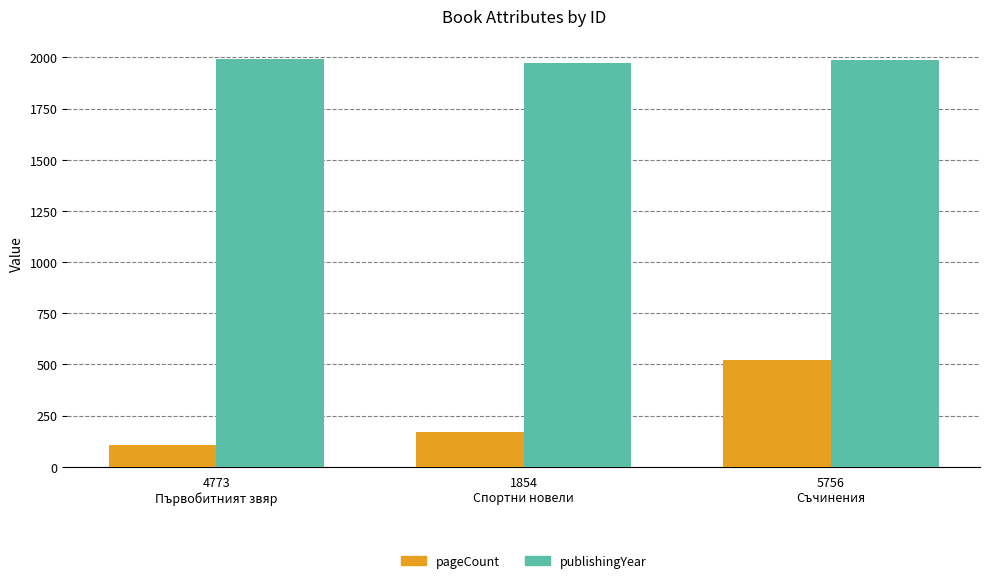

What is the average value of the publishingYear series?

1983